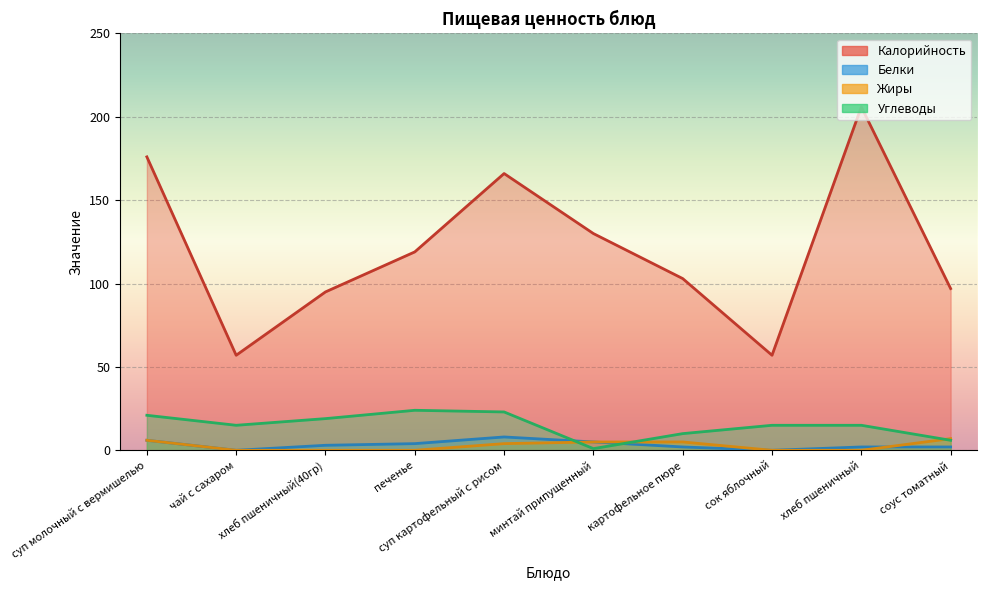

What position from the left is чай с сахаром?

2